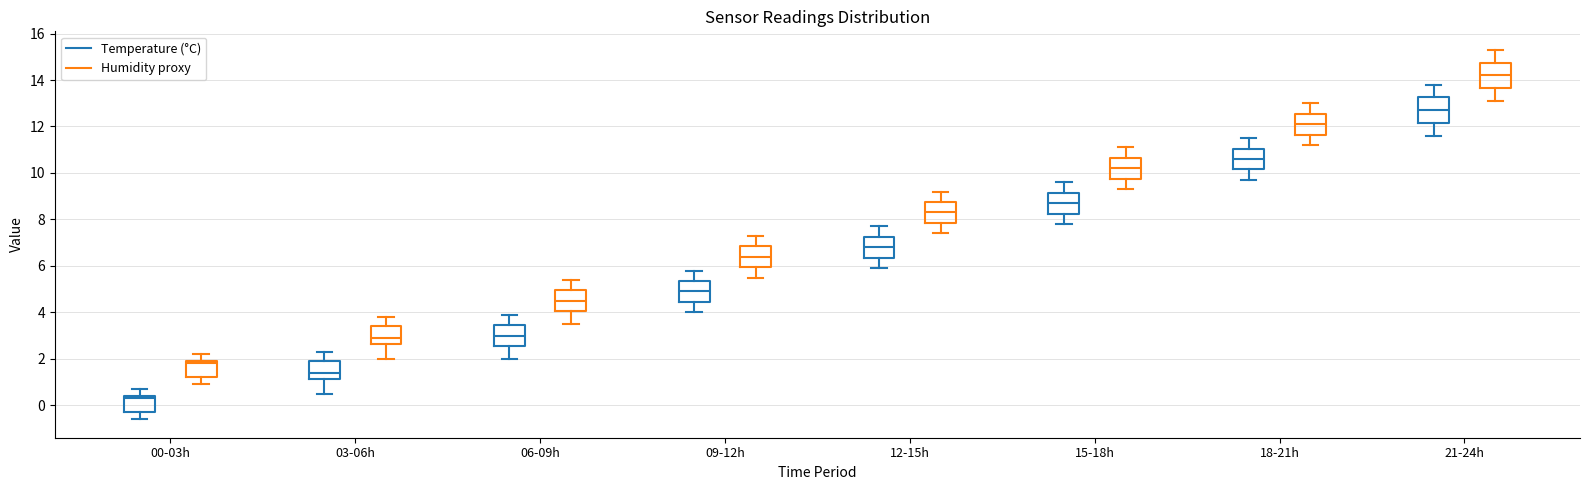

Which box's median line is the highest?

21-24h (Humidity proxy)